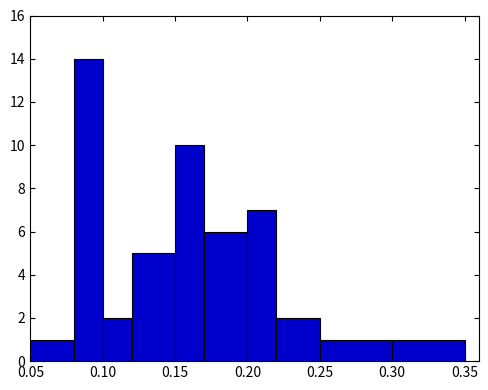

Over which range of the x-axis is the bar tallest?

0.08 to 0.10